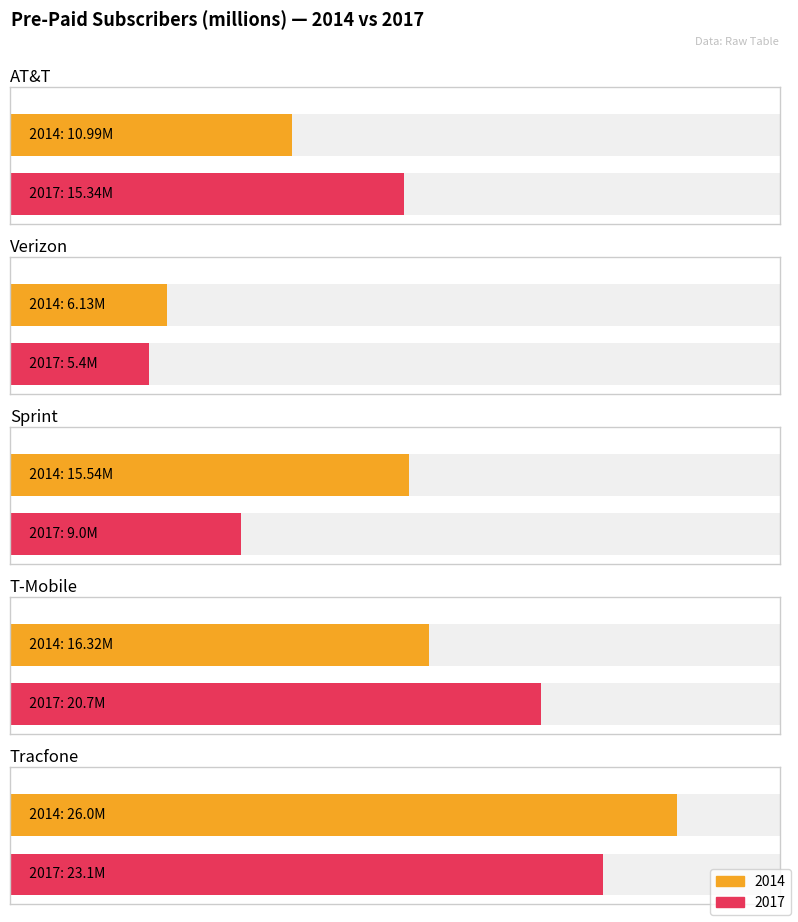

What is the smallest value displayed?

5.4